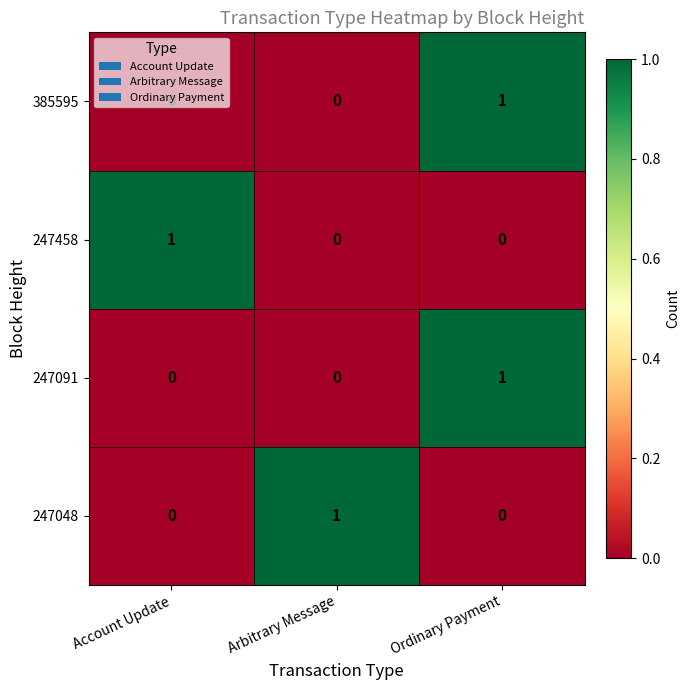

The 247091 series shows 0 at Account Update. True or false?

True